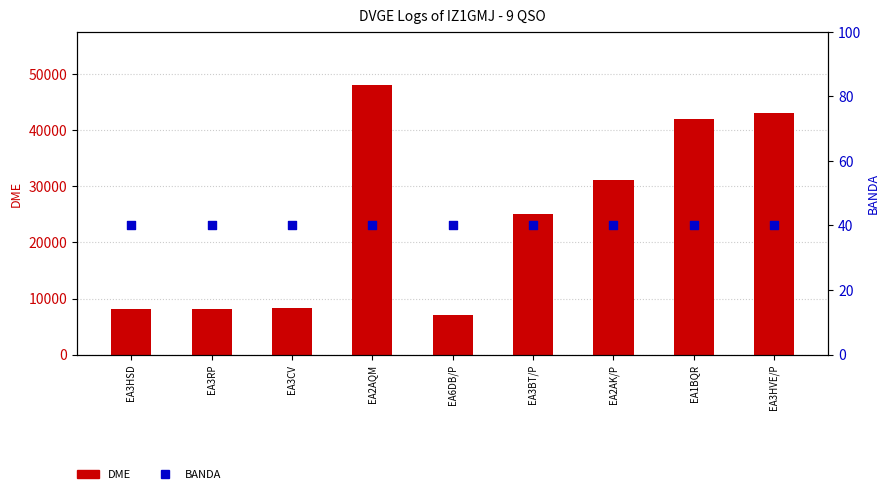

Which series has the largest total across all categories?

DME